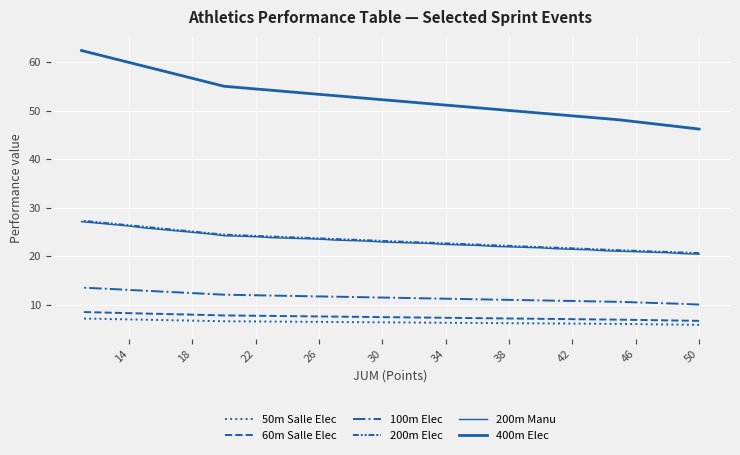

True or false: 400m Elec and 60m Salle Elec intersect in this chart.

False